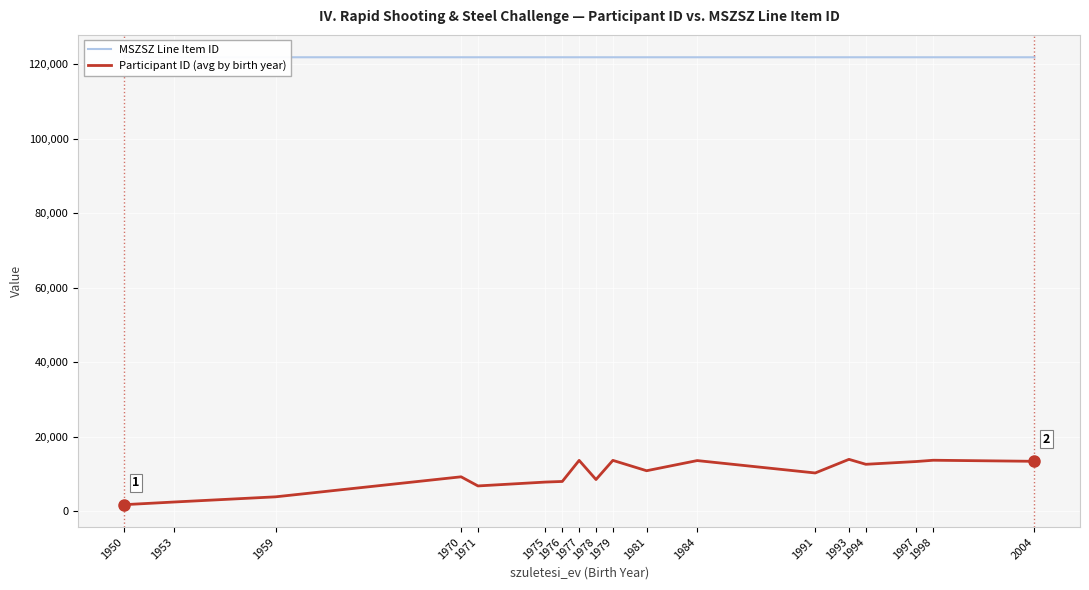

At 1971, list the series in order from smallest to largest.

Participant ID (avg by birth year), MSZSZ Line Item ID